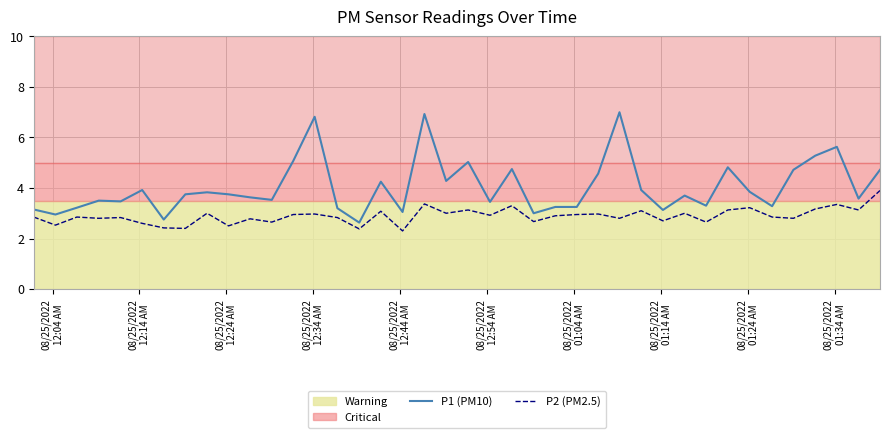

True or false: P2 (PM2.5) and P1 (PM10) intersect in this chart.

False